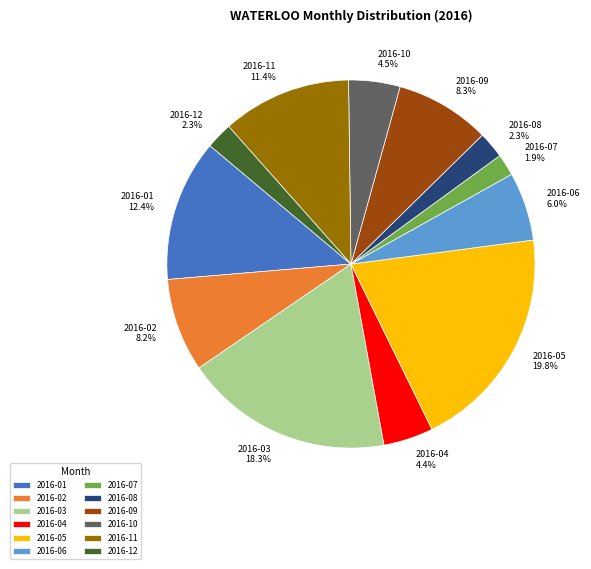

What is the largest slice in the pie chart?

2016-05